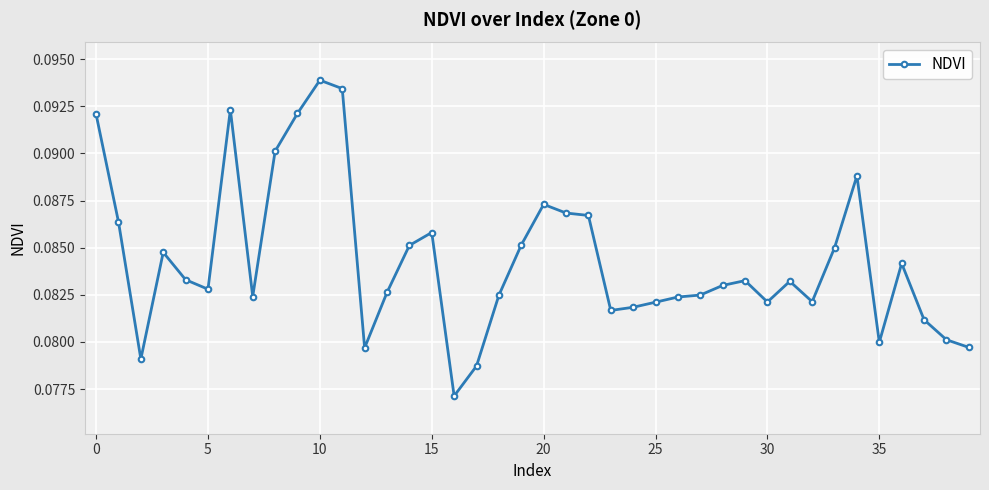

How many values are between 0 and 1?

40